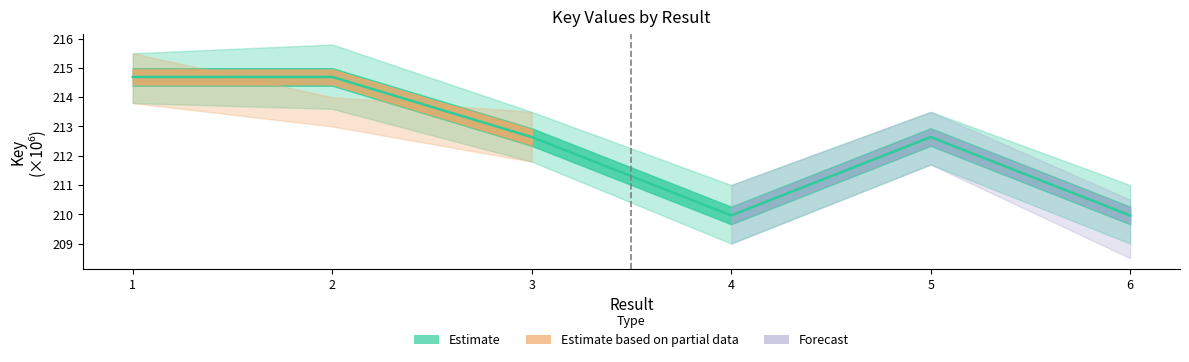

What is the value of the 4th point from the left?

210.0